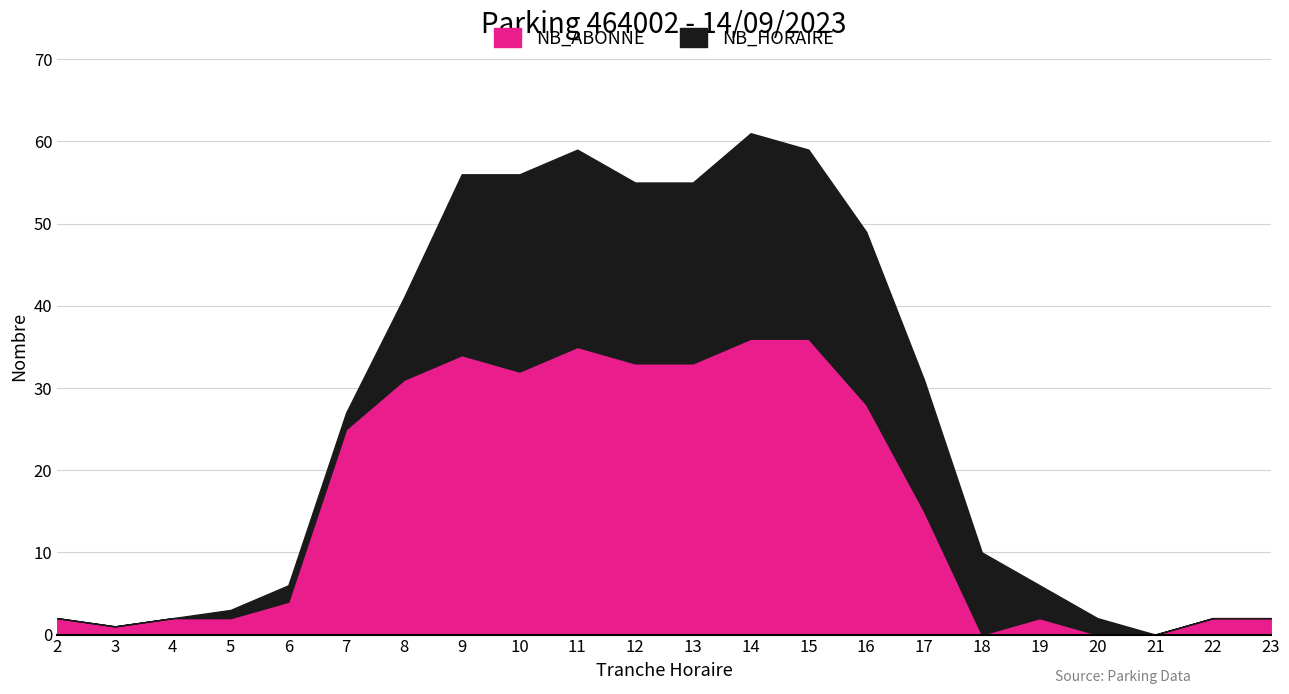

What is the maximum value shown in the chart?

36